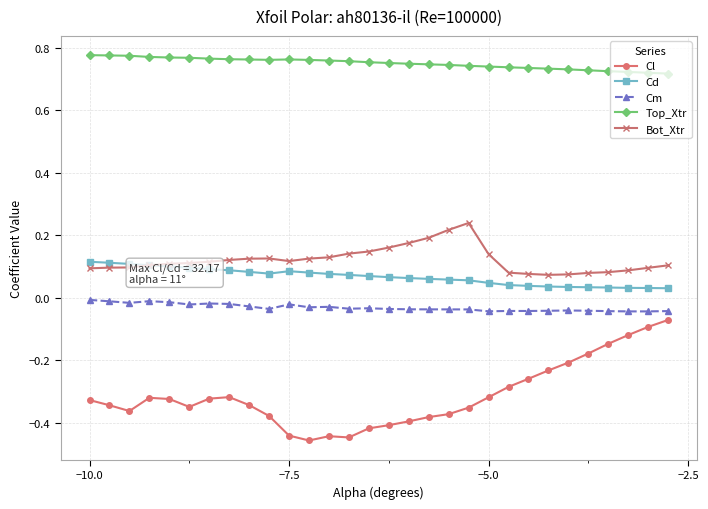

Which series has the largest total across all categories?

Top_Xtr